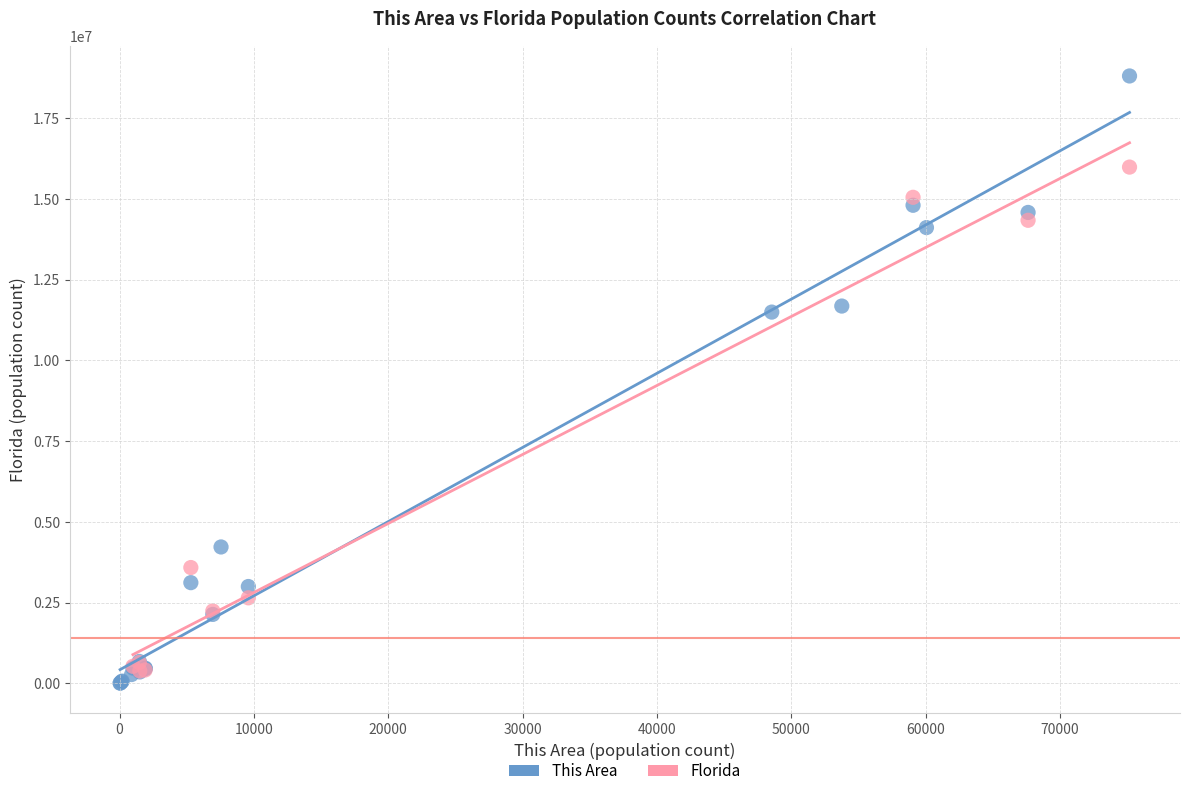

Which series reaches the maximum Y coordinate?

This Area